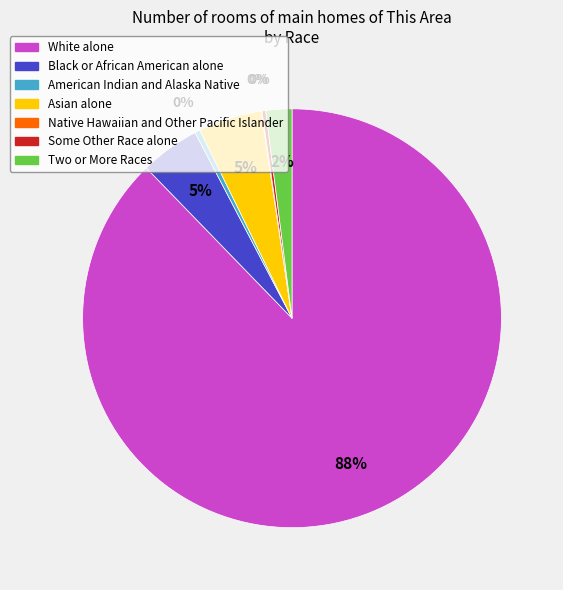

Which has a higher value, American Indian and Alaska Native or Two or More Races?

Two or More Races